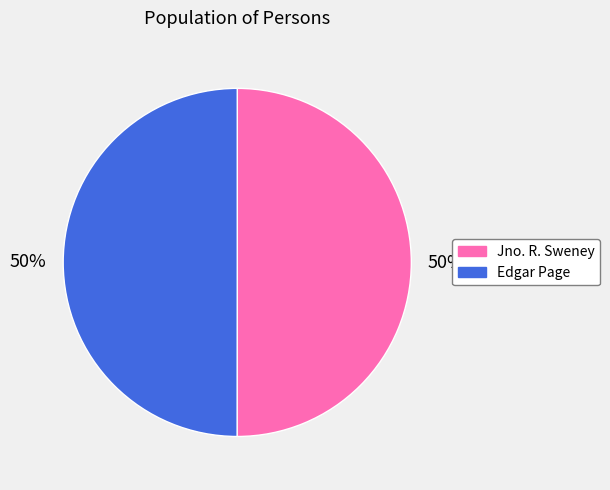

How many segments does this pie chart have?

2